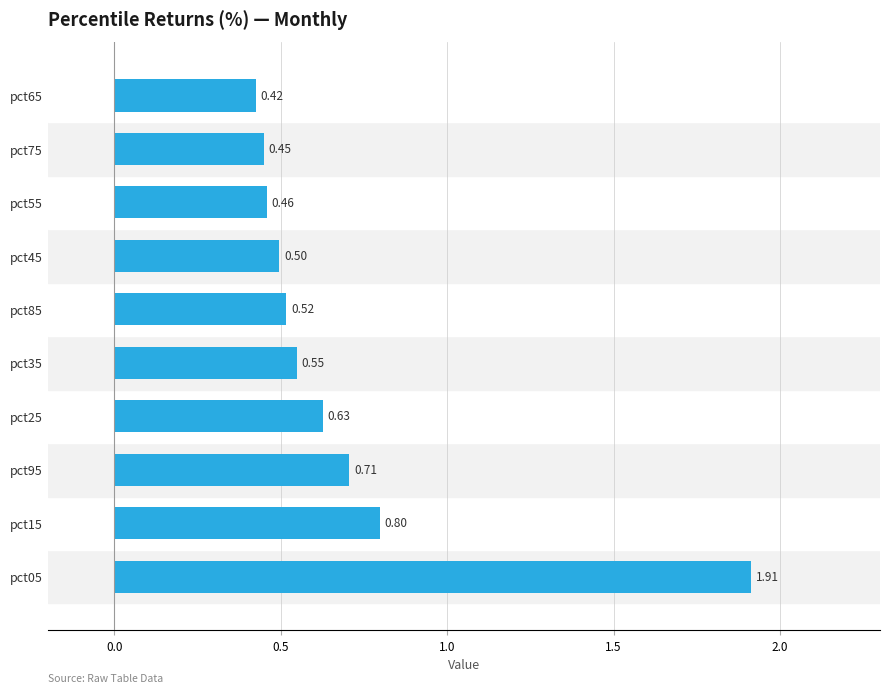

List the labels in order of value, smallest first.

pct65, pct75, pct55, pct45, pct85, pct35, pct25, pct95, pct15, pct05